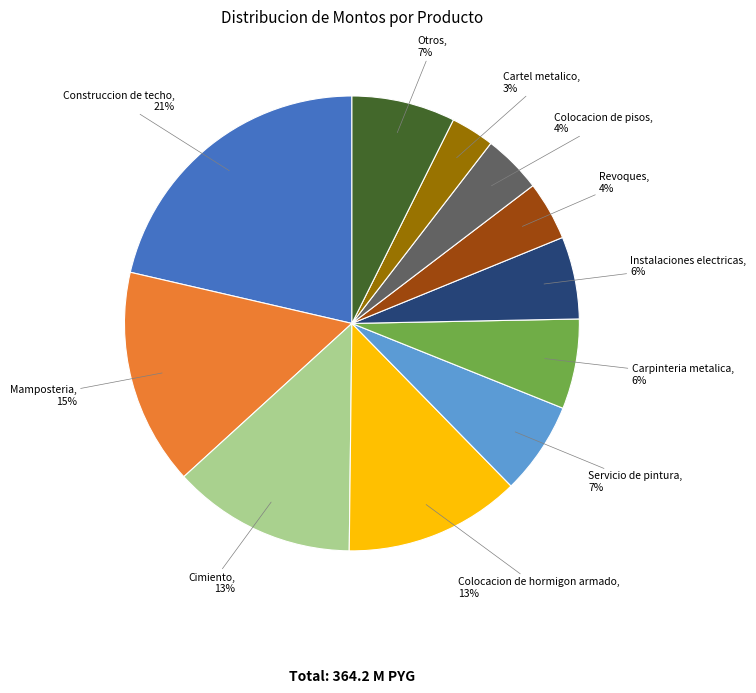

To the nearest percent, what is the difference between the largest and smallest slice percentages?

18%